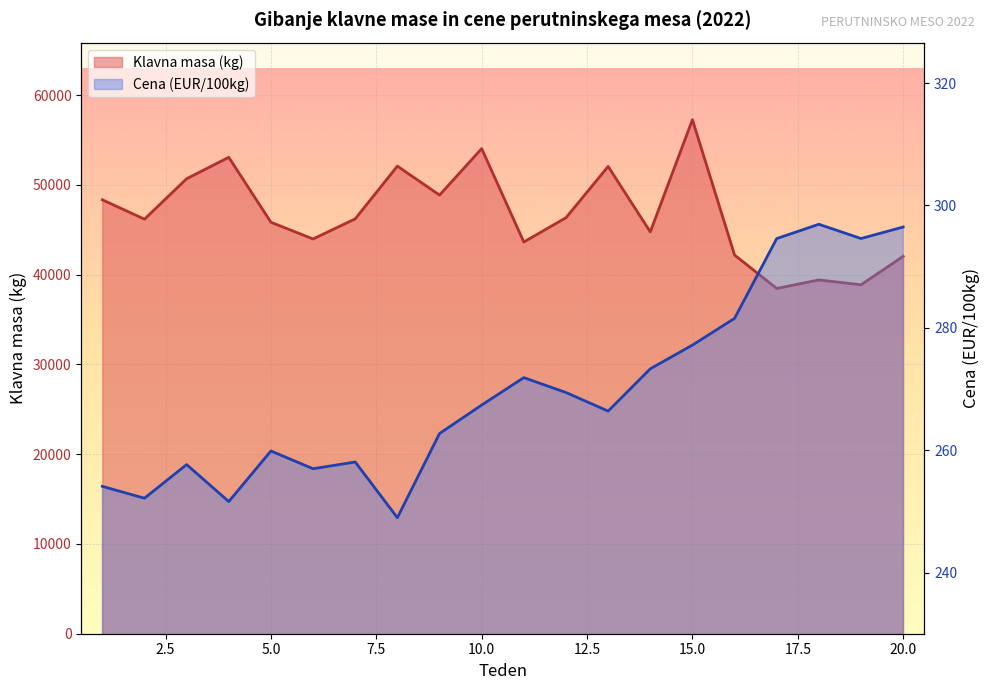

Read the Cena (EUR/100kg) value at 12.

269.4